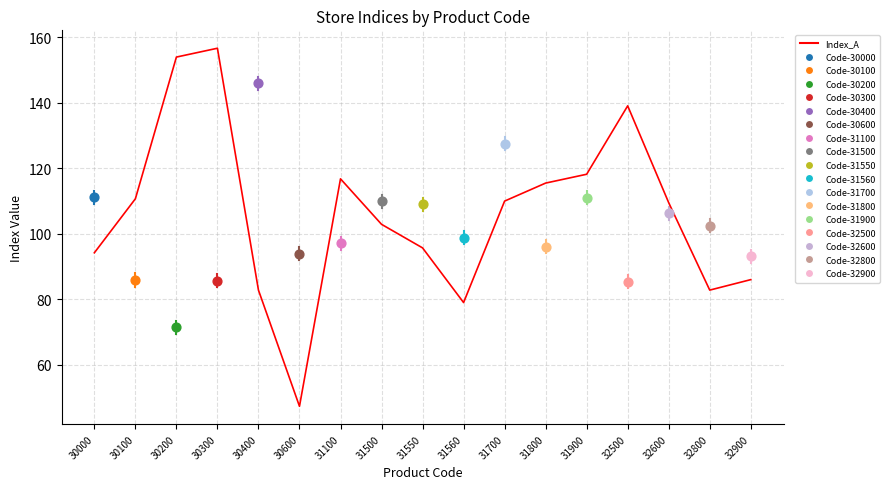

Which has a higher value, 32900 or 32500?

32500